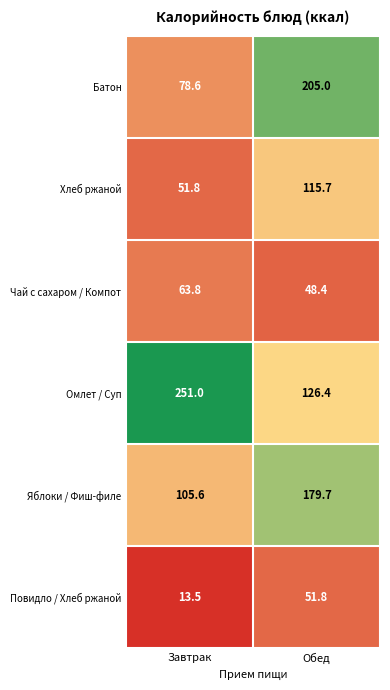

Where is Омлет / Суп nearest to the value 188?

Обед